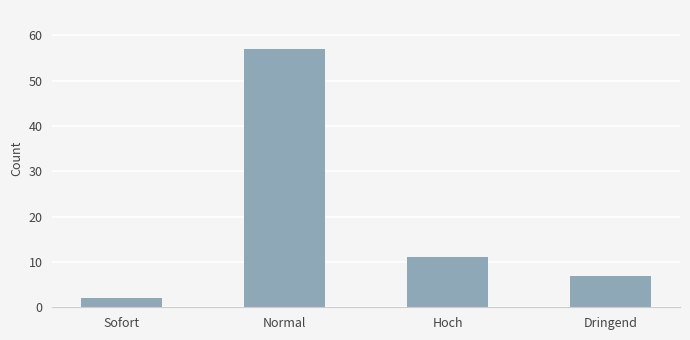

Which category has the highest value across all series?

Normal